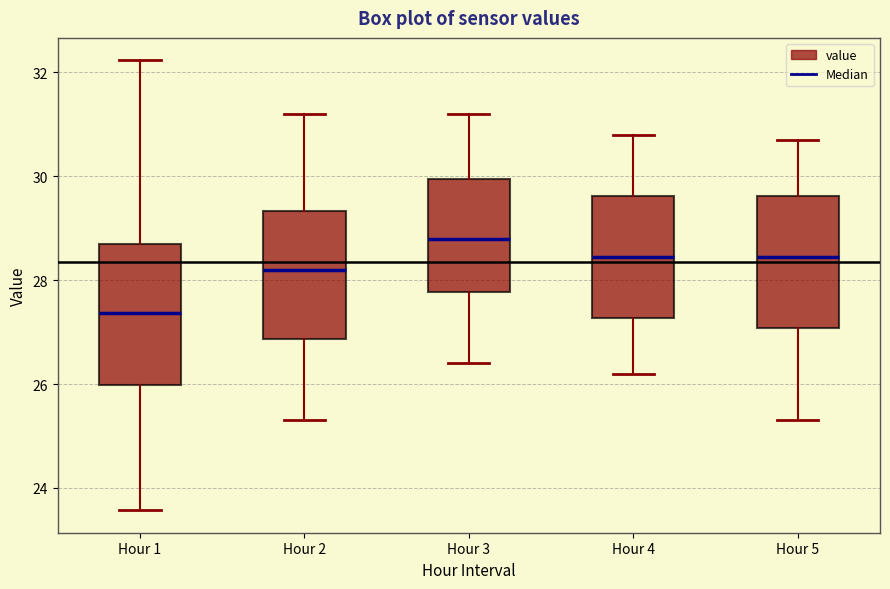

Where is the lower edge of the box for Hour 3 on the y-axis? The values are not printed on the chart, so give them approximately, as read against the axis.

27.8